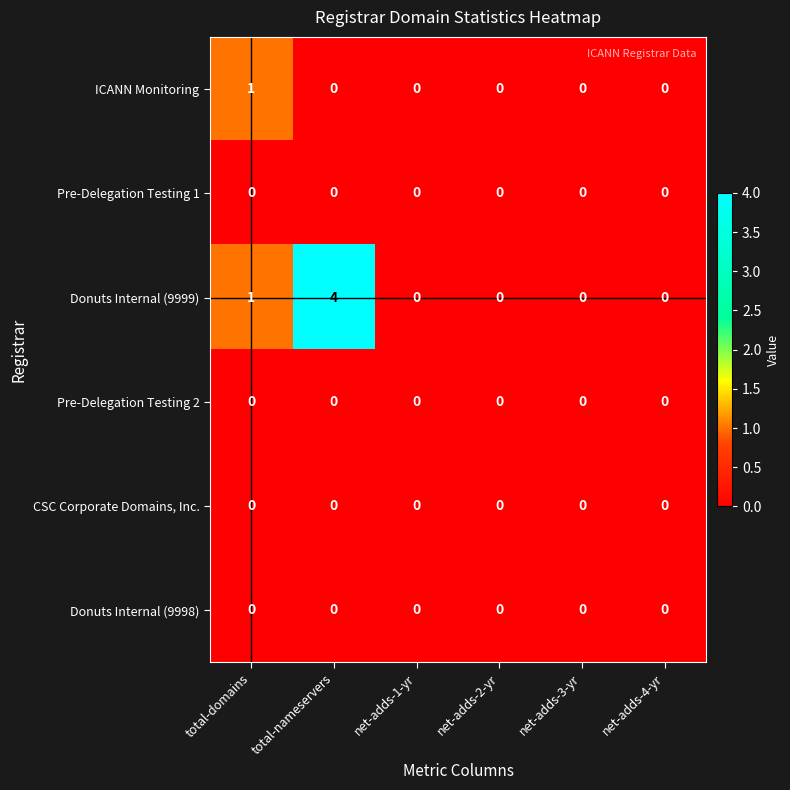

Count the number of categories in the chart.

6